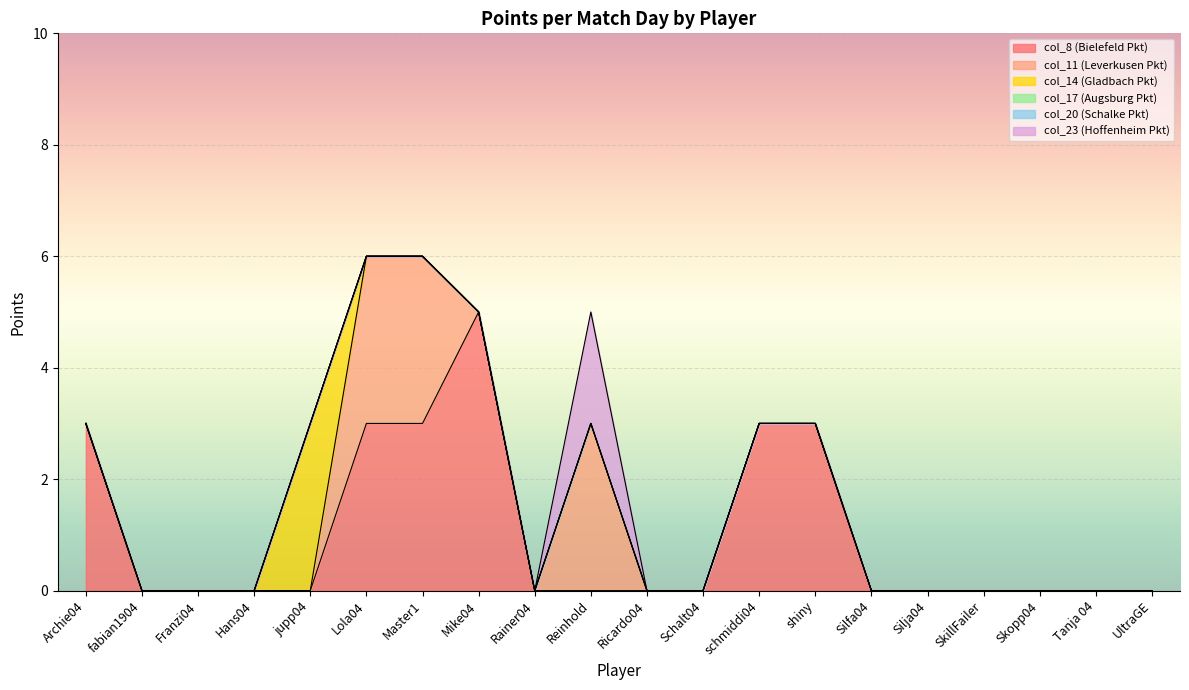

Which series has the largest total across all categories?

col_8 (Bielefeld Pkt)